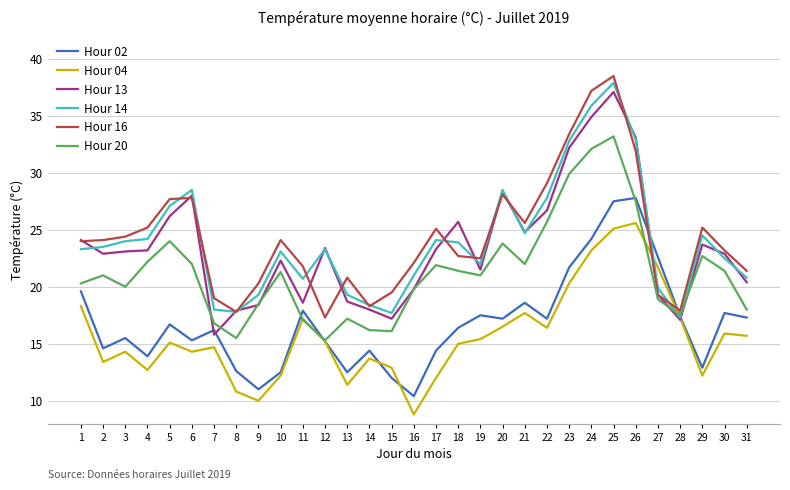

In Hour 02, how many points are higher than both neighbors (excluding endpoints)?

9